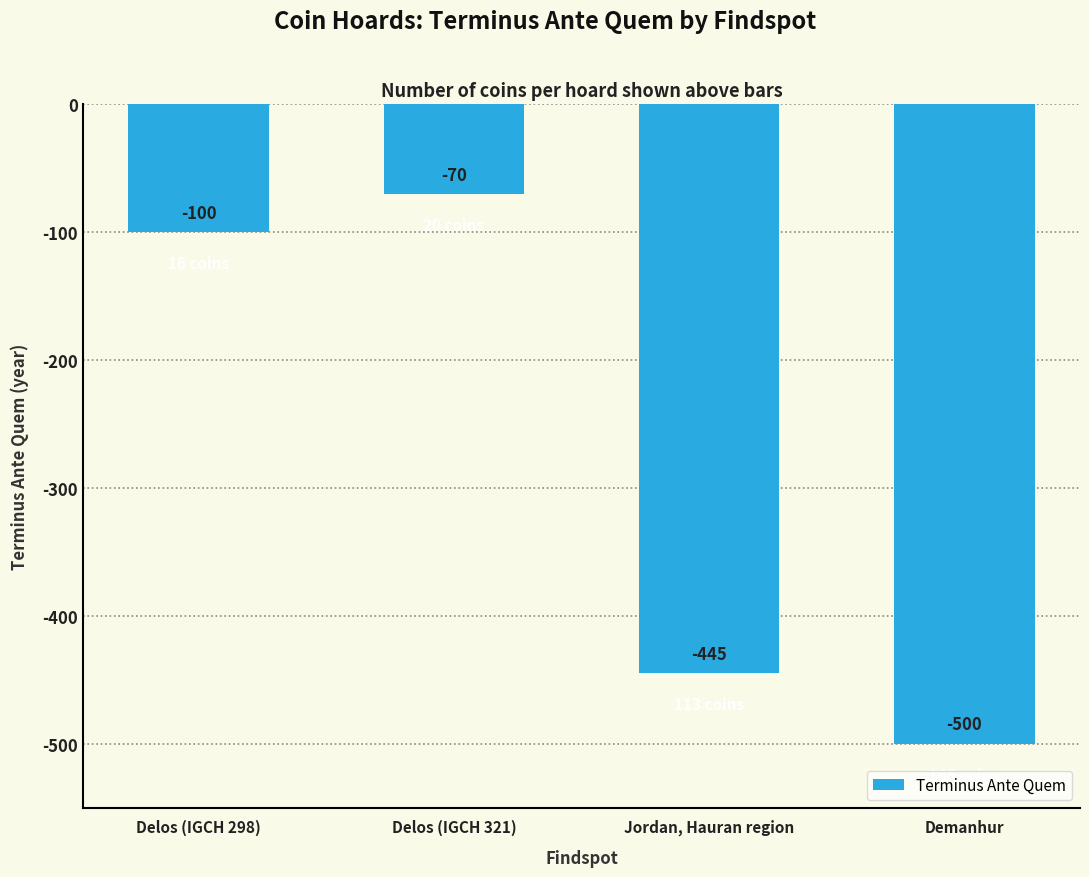

What is the value of the 4th bar from the left?

-500